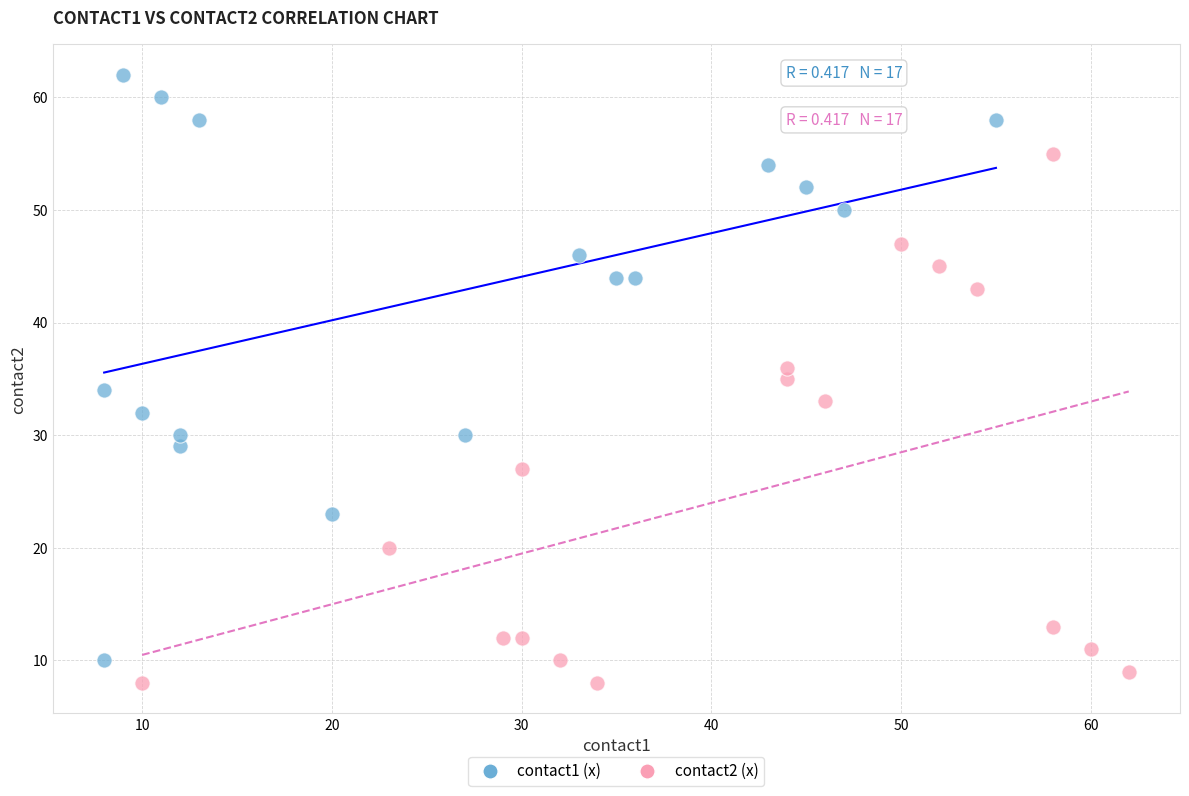

Which series has the widest spread of Y values?

contact1 (x)